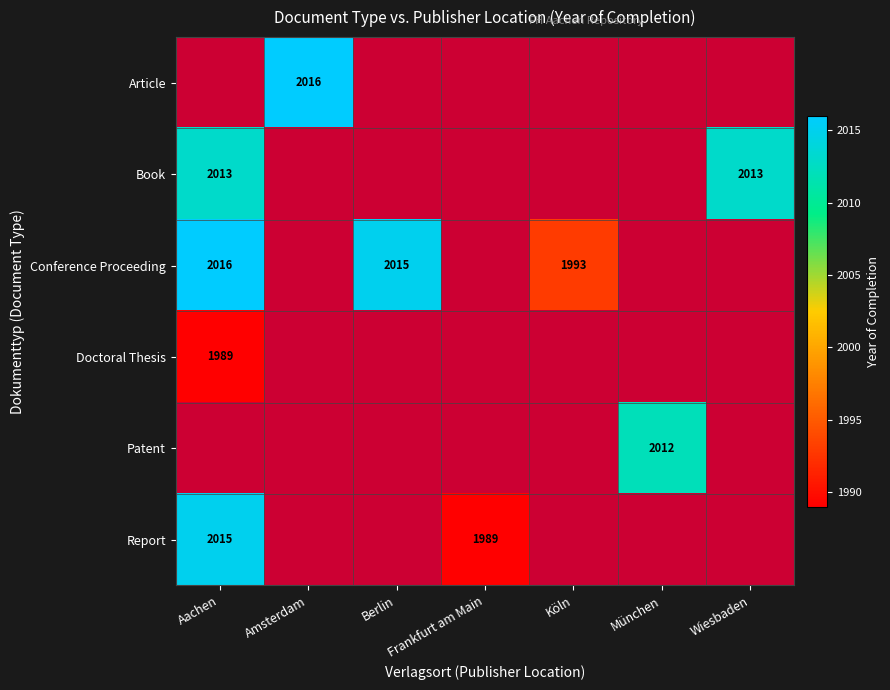

What is the maximum value shown in the chart?

2016